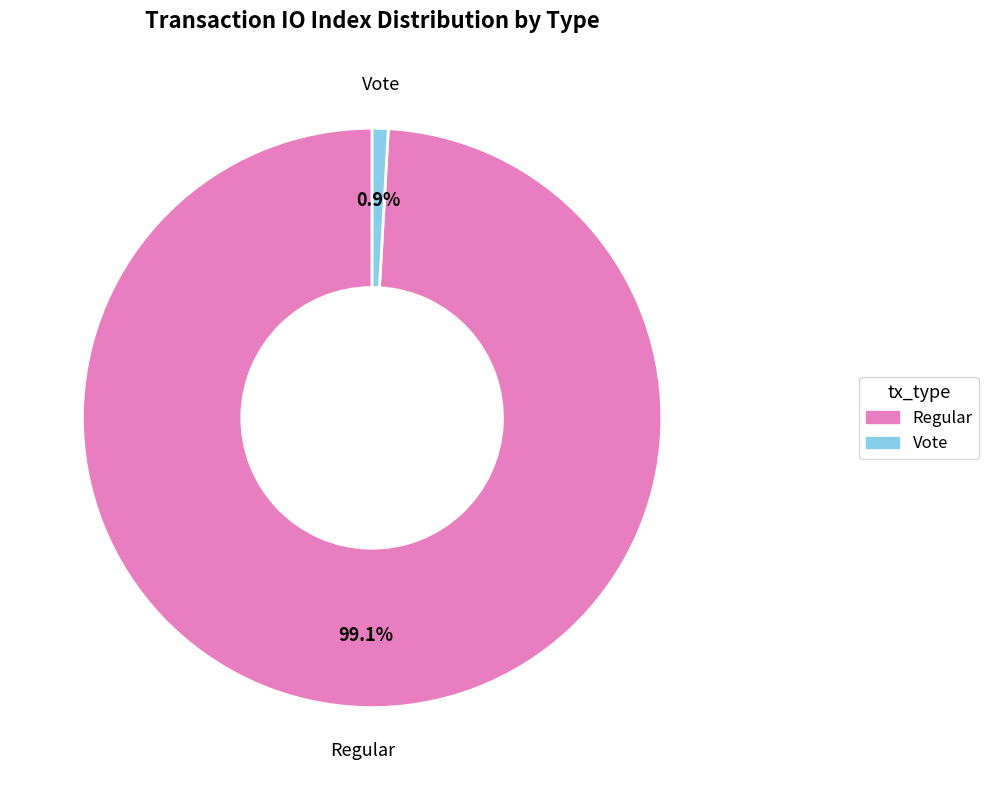

Is the sum of Vote and Regular greater than half?

Yes